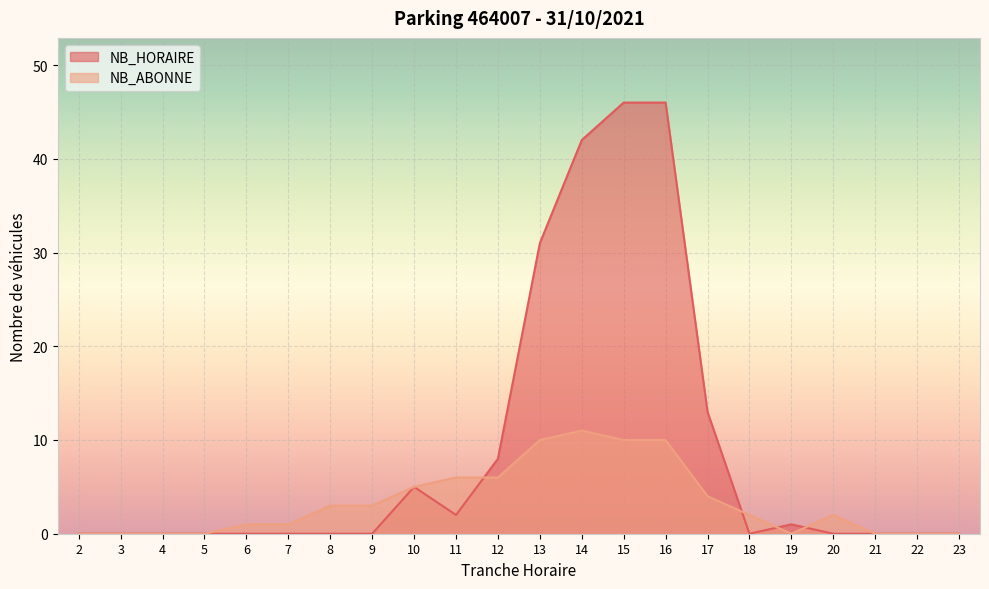

True or false: NB_HORAIRE and NB_ABONNE intersect in this chart.

True